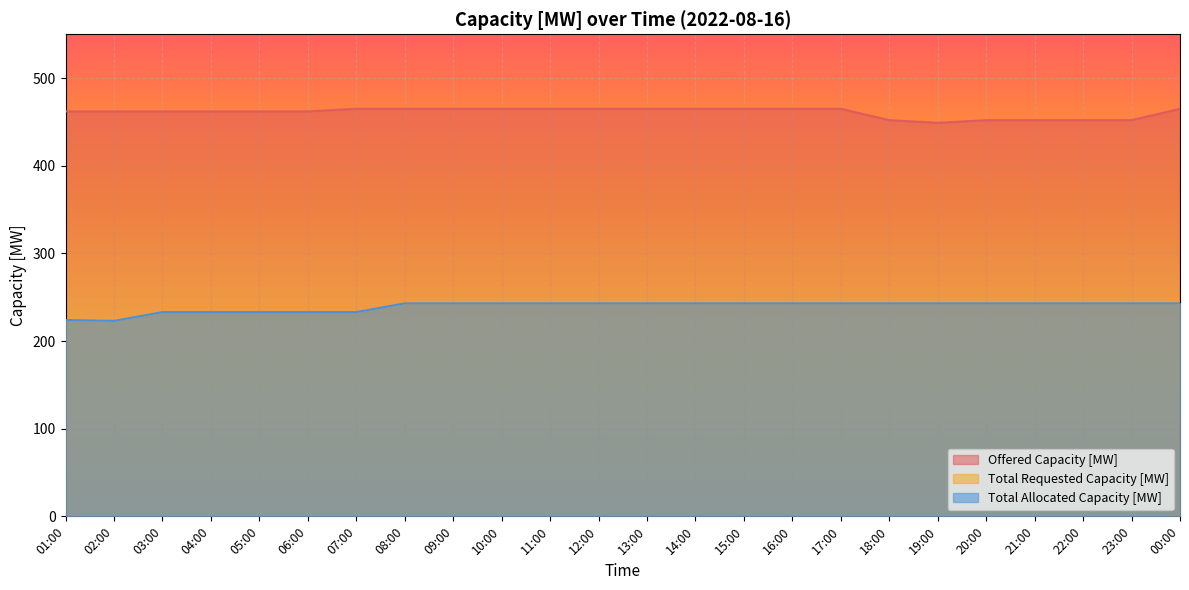

Reading right to left, list all the values displayed in this chart.

Offered Capacity [MW]: 00:00=465	23:00=452	22:00=452	21:00=452	20:00=452	19:00=449	18:00=452	17:00=465	16:00=465	15:00=465	14:00=465	13:00=465	12:00=465	11:00=465	10:00=465	09:00=465	08:00=465	07:00=465	06:00=462	05:00=462	04:00=462	03:00=462	02:00=462	01:00=462
Total Requested Capacity [MW]: 00:00=243	23:00=243	22:00=243	21:00=243	20:00=243	19:00=243	18:00=243	17:00=243	16:00=243	15:00=243	14:00=243	13:00=243	12:00=243	11:00=243	10:00=243	09:00=243	08:00=243	07:00=233	06:00=233	05:00=233	04:00=233	03:00=233	02:00=223	01:00=224
Total Allocated Capacity [MW]: 00:00=243	23:00=243	22:00=243	21:00=243	20:00=243	19:00=243	18:00=243	17:00=243	16:00=243	15:00=243	14:00=243	13:00=243	12:00=243	11:00=243	10:00=243	09:00=243	08:00=243	07:00=233	06:00=233	05:00=233	04:00=233	03:00=233	02:00=223	01:00=224